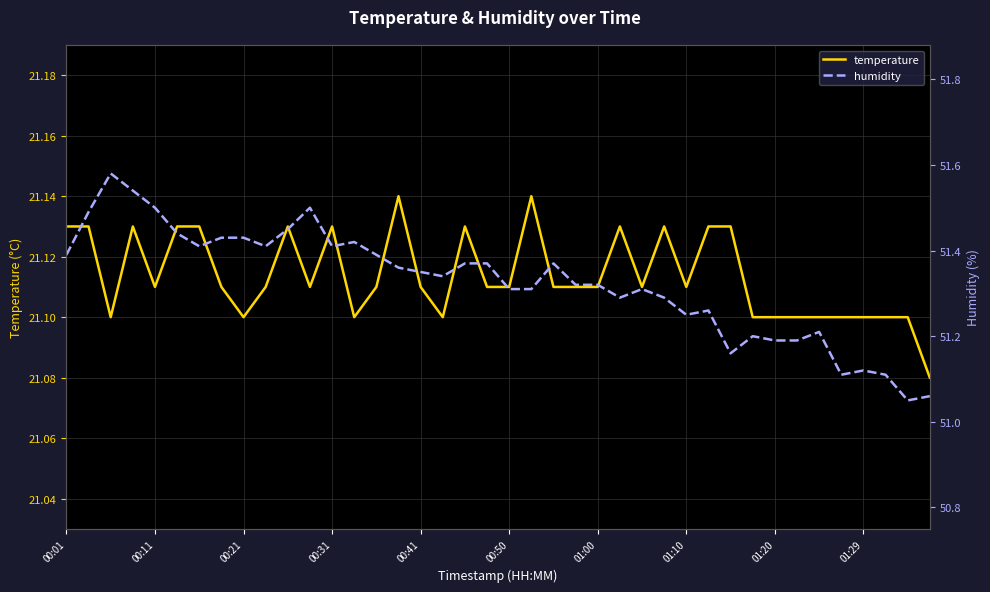

True or false: humidity and temperature cross at least once.

False